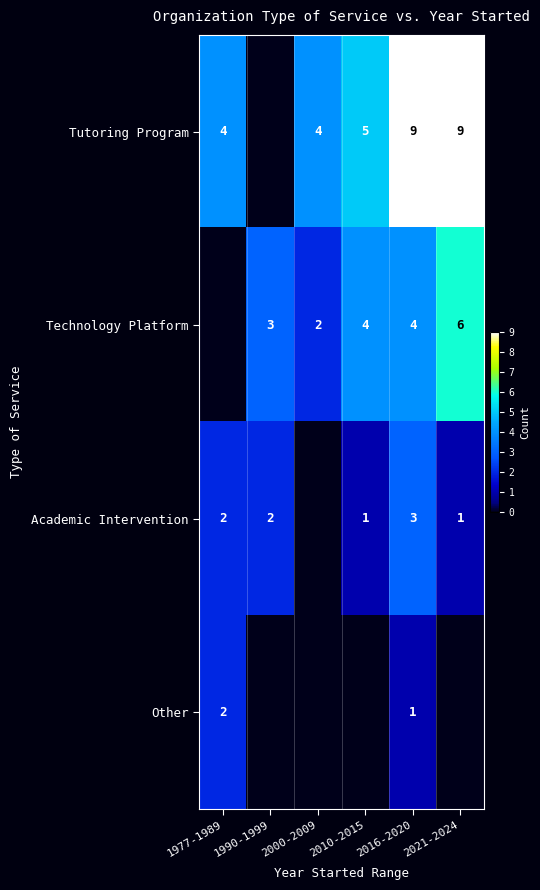

The Technology Platform series shows 4 at 2016-2020. True or false?

True